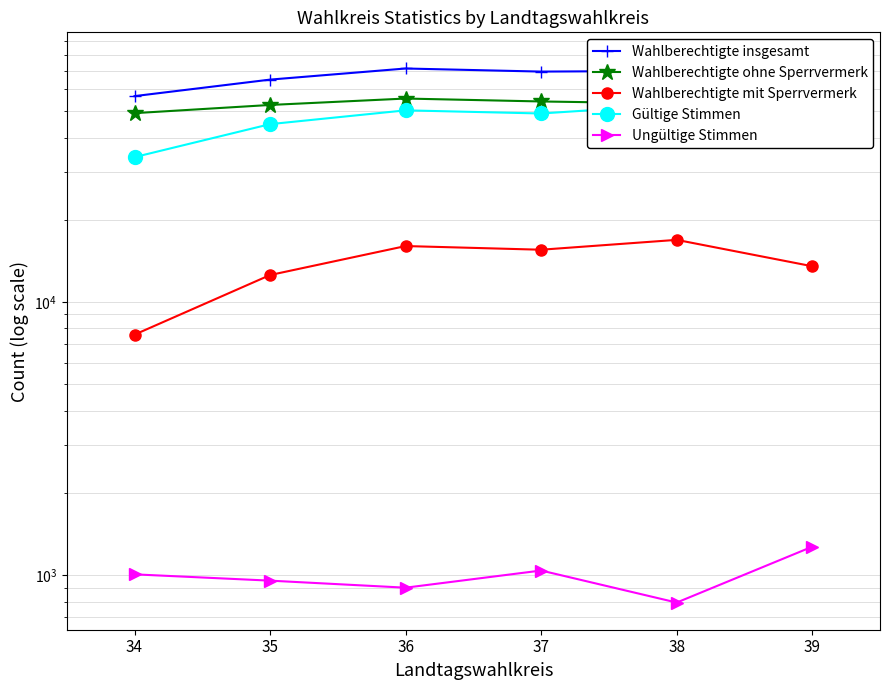

At 39, list the series in order from smallest to largest.

Ungültige Stimmen, Wahlberechtigte mit Sperrvermerk, Gültige Stimmen, Wahlberechtigte ohne Sperrvermerk, Wahlberechtigte insgesamt